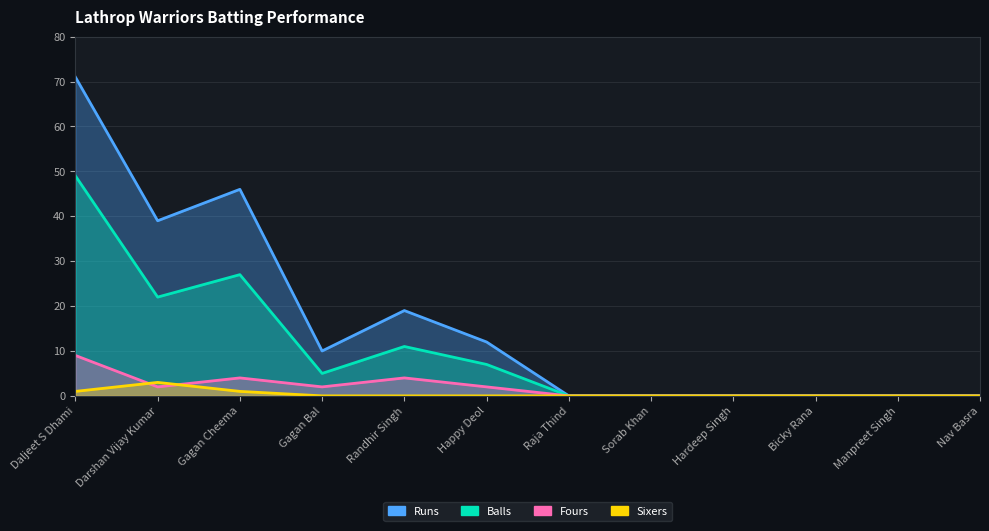

At which category is the sum across all series the highest?

Daljeet S Dhami